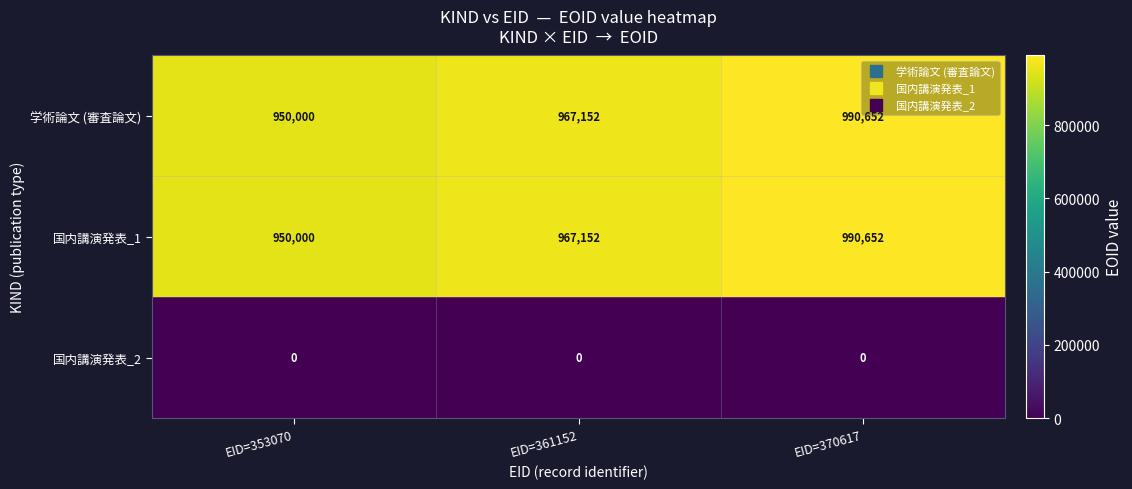

List the labels in order of 国内講演発表_1 value, smallest first.

EID=353070, EID=361152, EID=370617